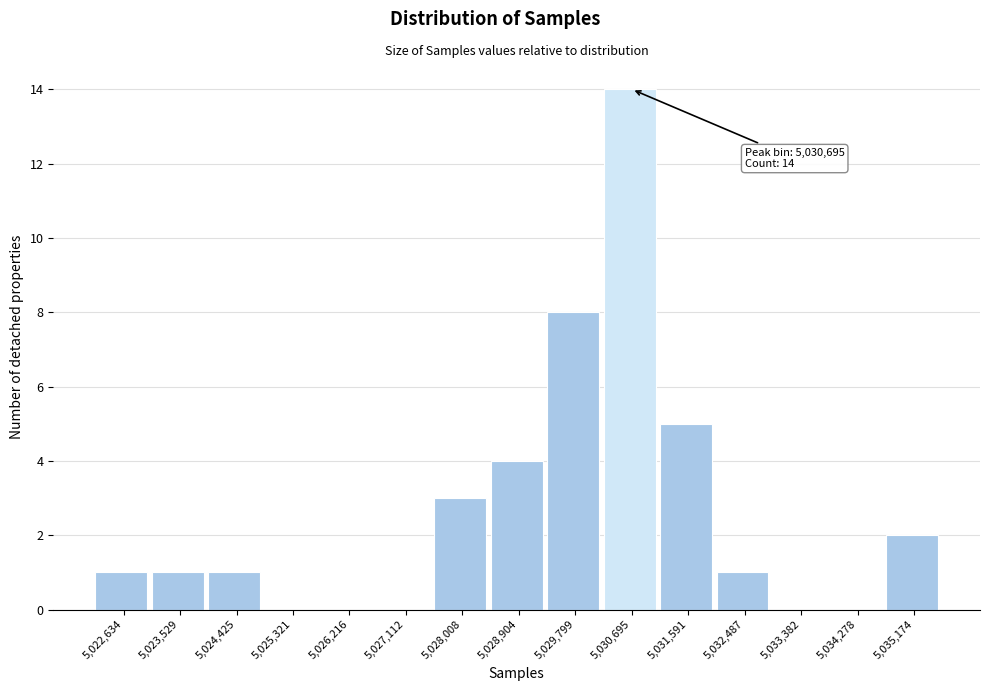

Reading left to right, extract all data points from this chart.

5,022,634=1	5,023,529=1	5,024,425=1	5,025,321=0	5,026,216=0	5,027,112=0	5,028,008=3	5,028,904=4	5,029,799=8	5,030,695=14	5,031,591=5	5,032,487=1	5,033,382=0	5,034,278=0	5,035,174=2